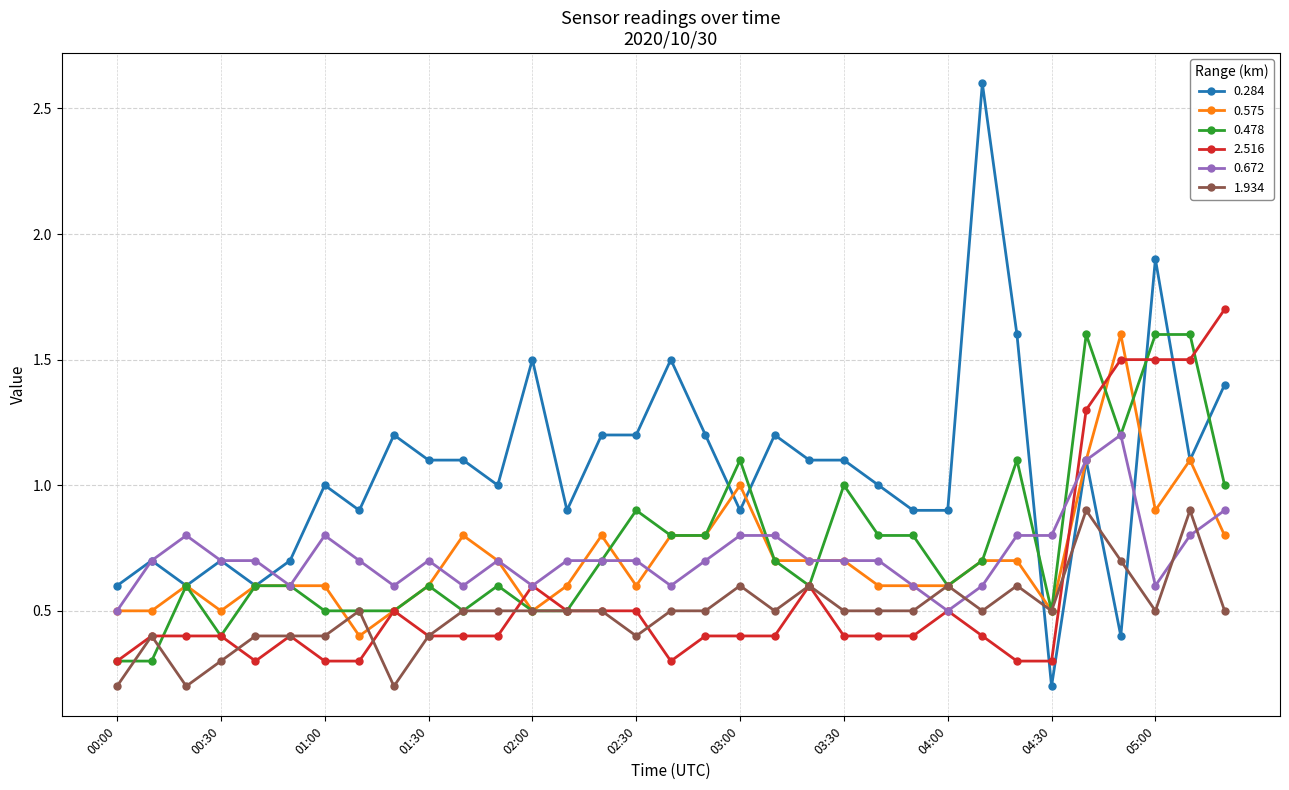

Which series ends up on top after the final intersection of 0.478 and 0.672?

0.478